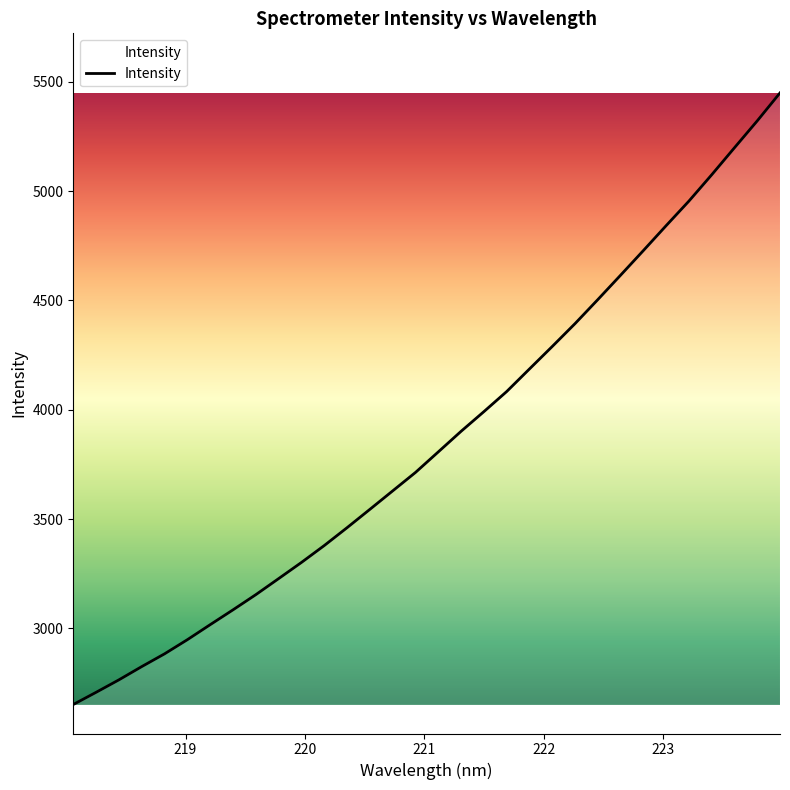

What is the difference between the maximum and minimum values?

2796.7